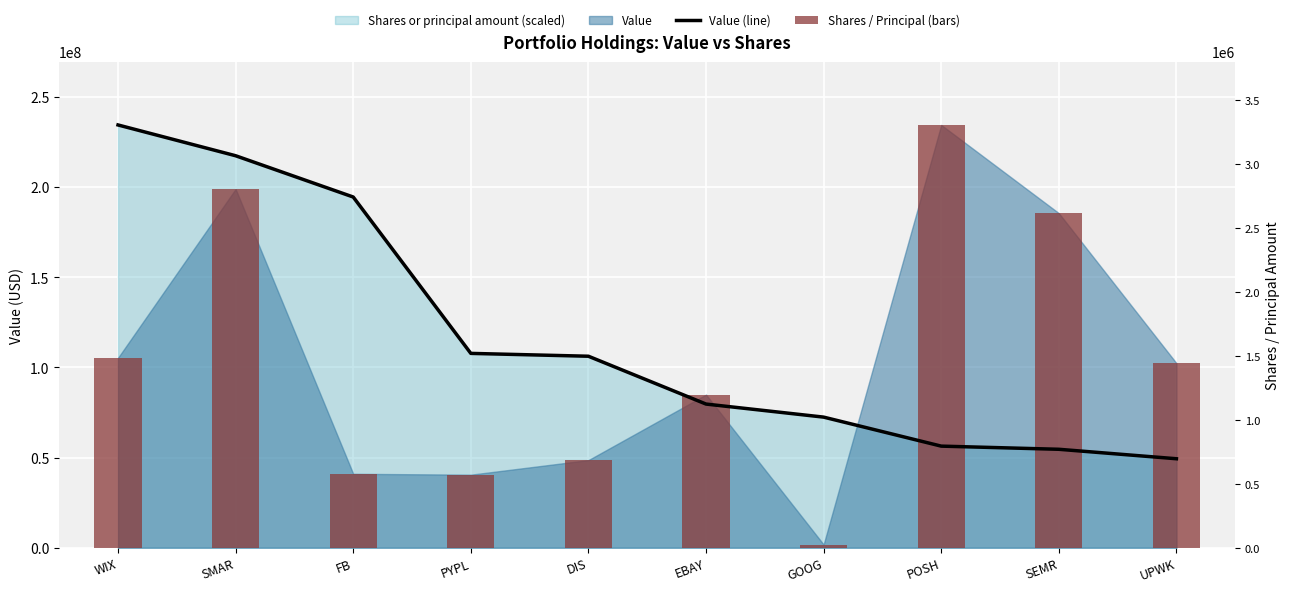

At WIX, list the series in order from largest to smallest.

Value (line), Shares / Principal (bars)